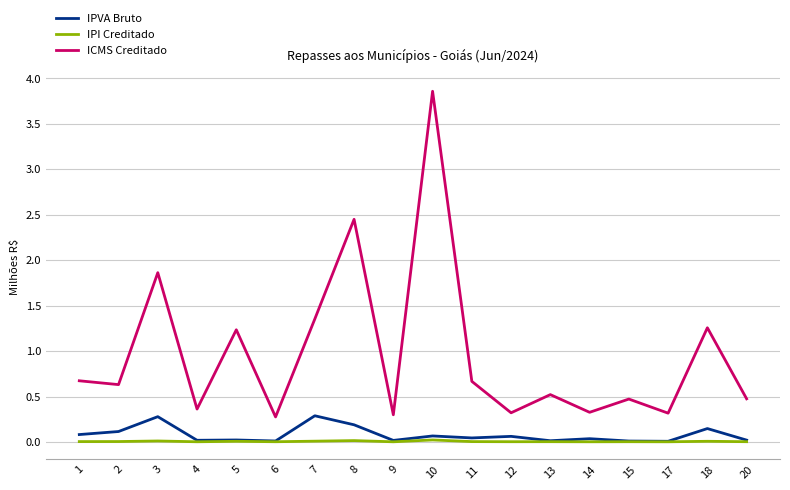

Is this an area chart (filled region under the line)?

No